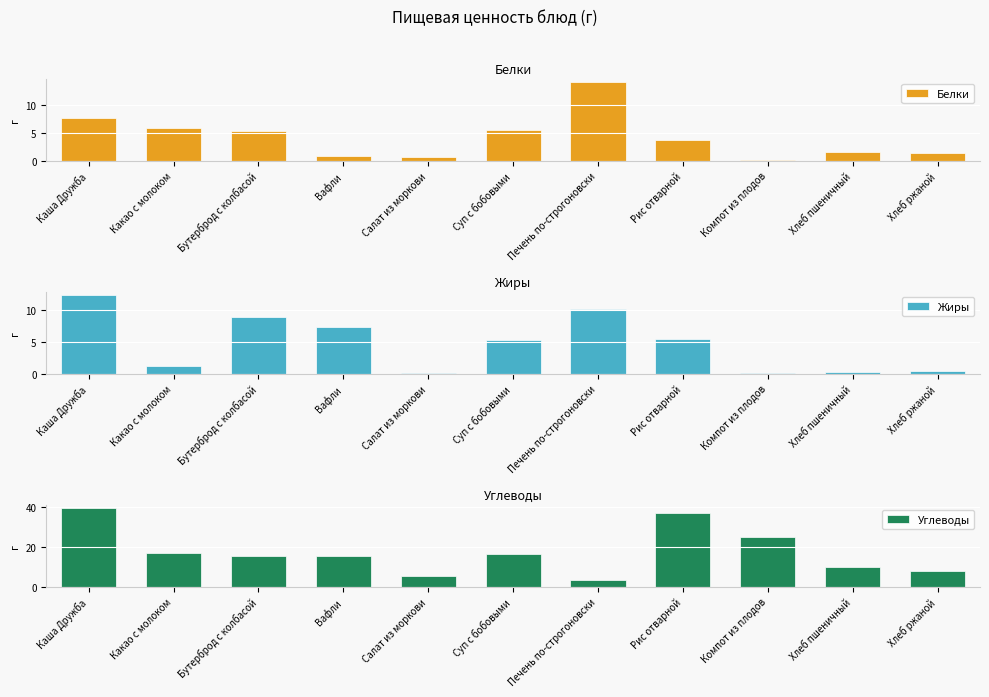

What is the highest value of the Жиры series?

12.2